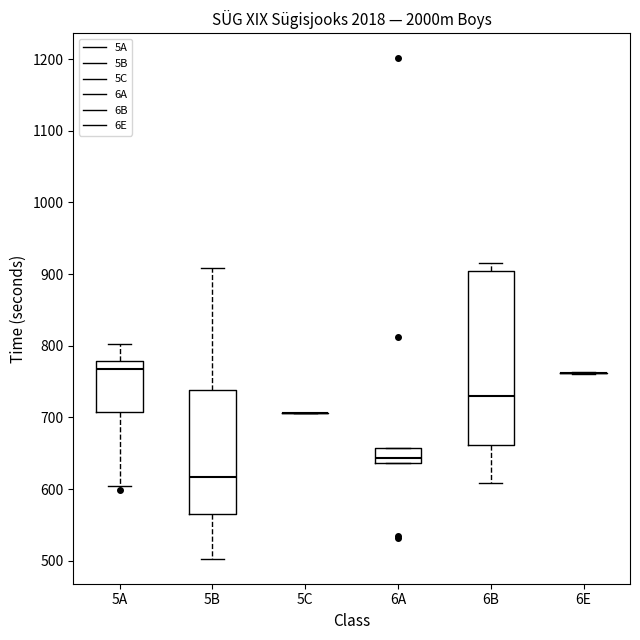

Reading left to right, transcribe this box plot: for each box, give where its median line is, the range the box spans, and where its two whiskers end, as read against the y-axis. The values are not printed on the chart, so give them approximately, as read against the axis.

5A: median 770, box 710 to 780, whiskers 600 to 800
5B: median 620, box 570 to 740, whiskers 500 to 910
5C: box collapsed to a line at 710, whiskers 710 to 710
6A: median 640 (just above the box's lower edge), box 640 to 660, whiskers 640 to 660
6B: median 730, box 660 to 900, whiskers 610 to 920
6E: box collapsed to a line at 760, whiskers 760 to 760